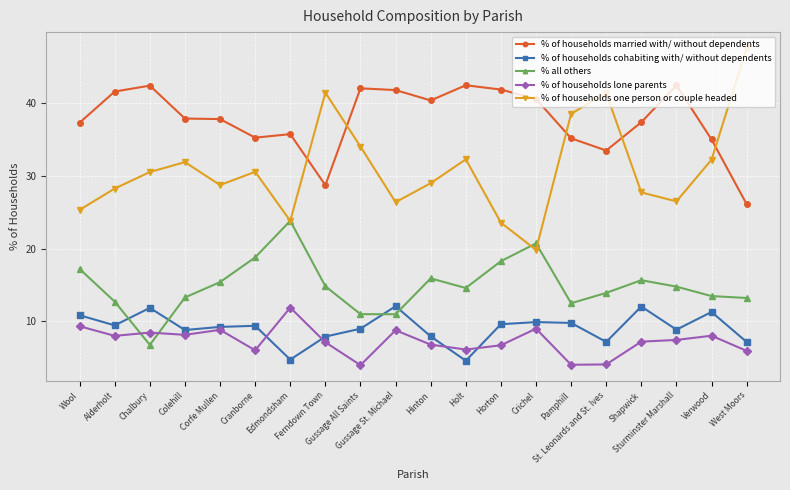

True or false: % all others and % of households one person or couple headed cross at least once.

True